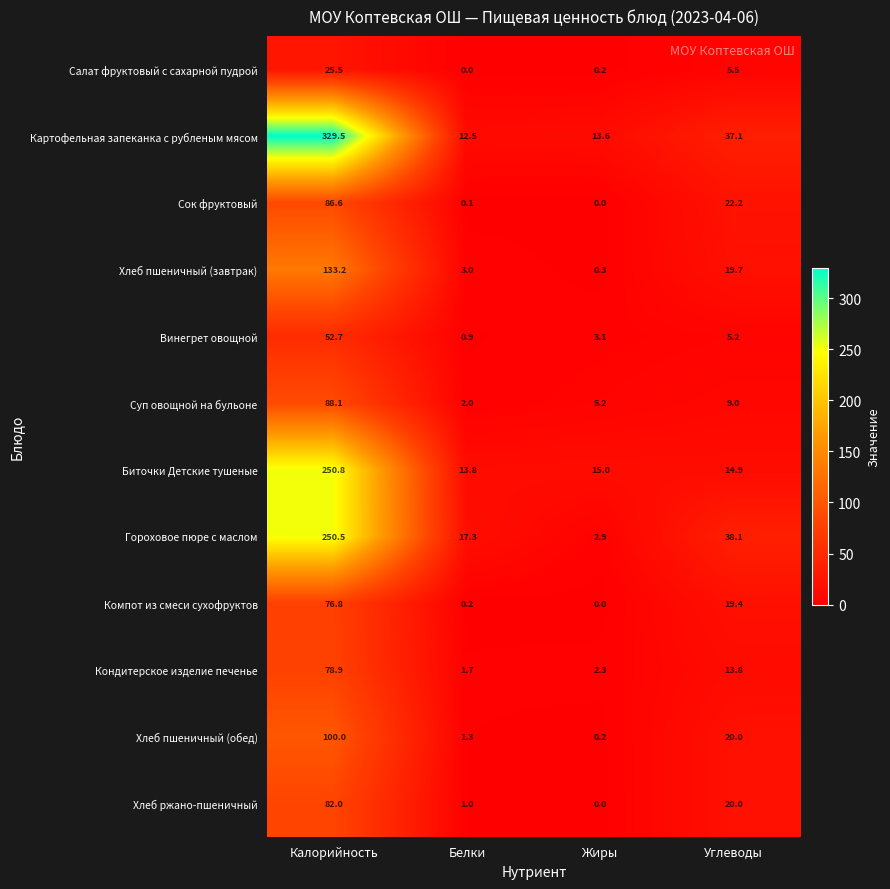

What is the maximum value shown in the chart?

329.5